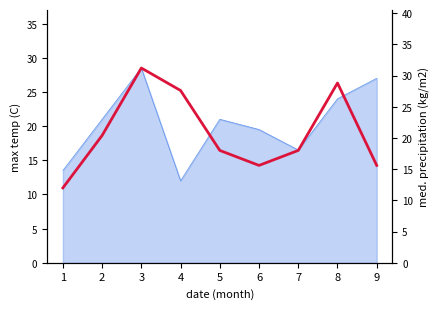

Approximately how many times larger is the value at 5 compared to 8?

0.6